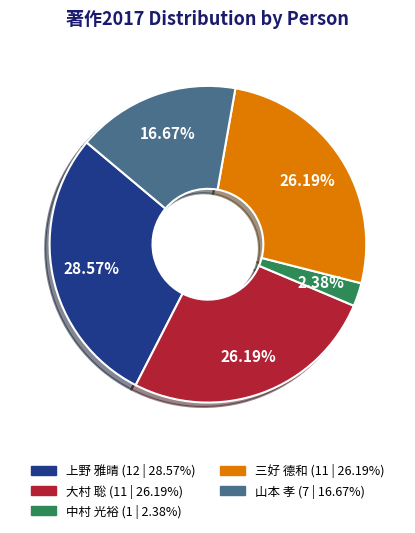

To the nearest percent, what is the combined percentage of 中村 光裕 and 大村 聡?

29%